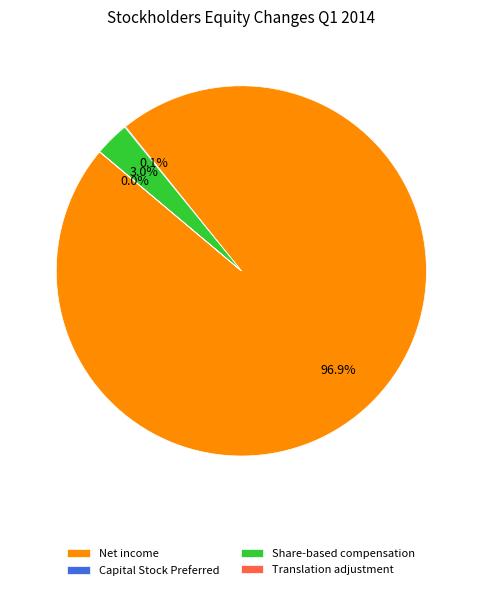

Between Net income and Share-based compensation, which is larger?

Net income